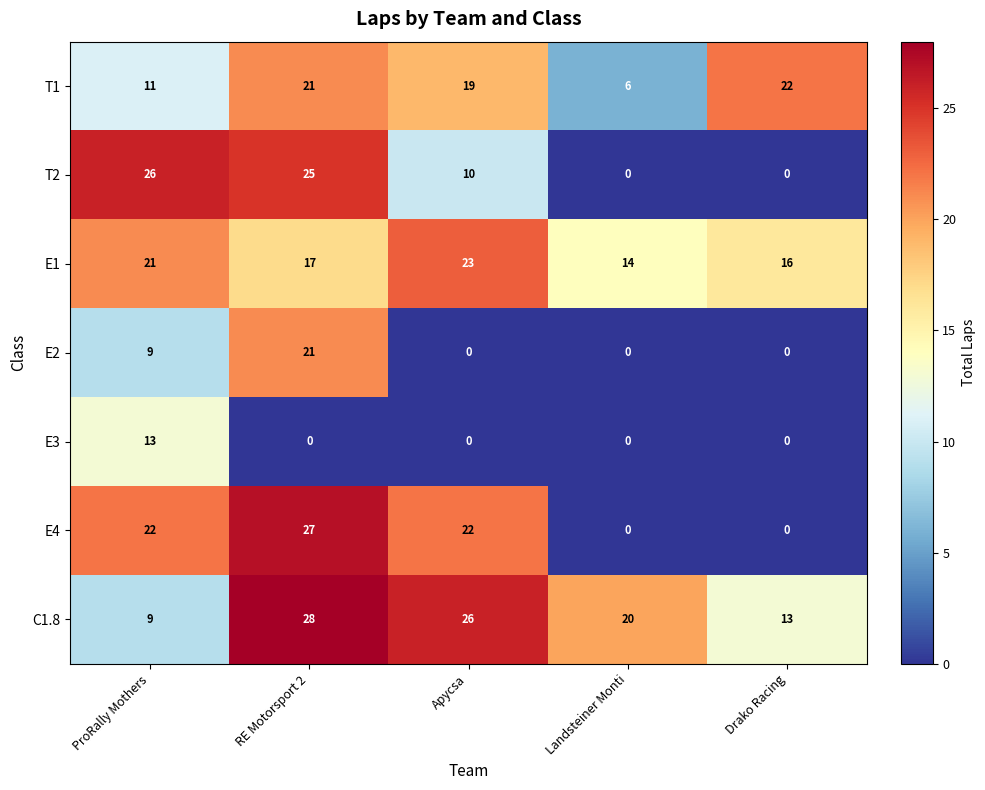

How many values in the T2 series are below 10?

2